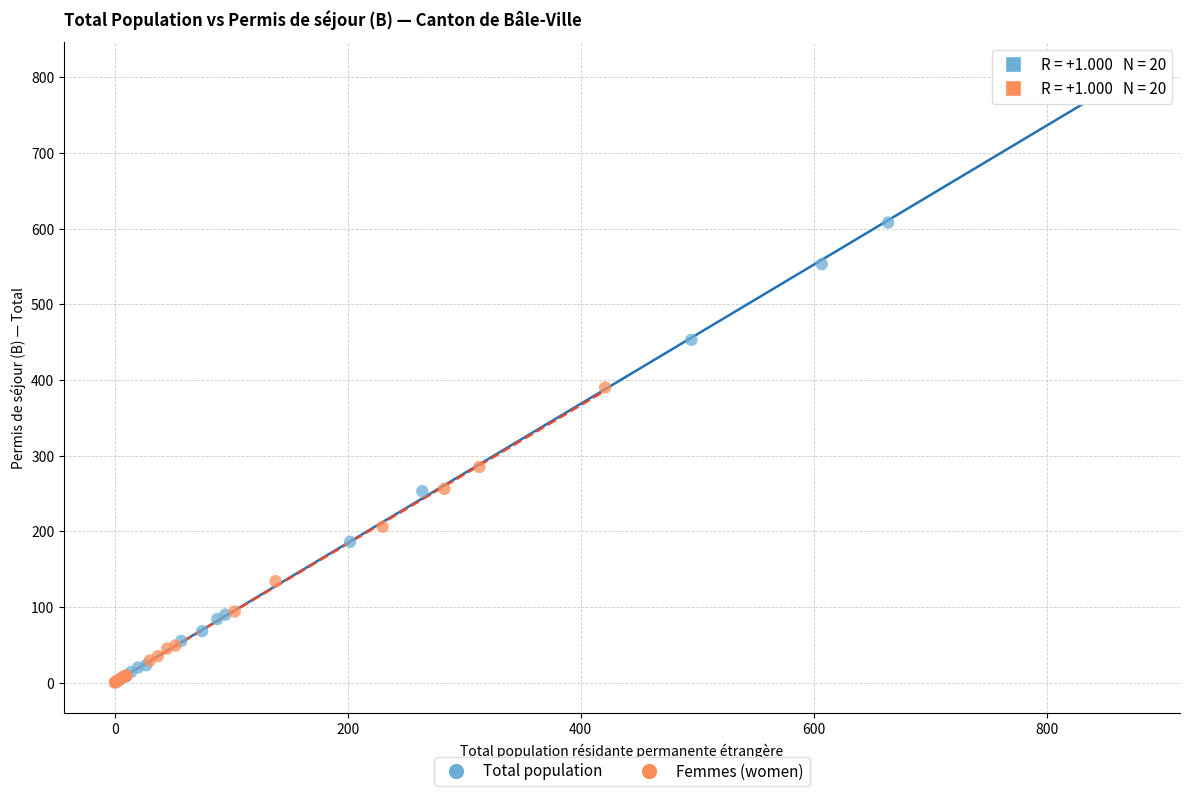

Which series has the largest Y range (max minus min)?

Total population